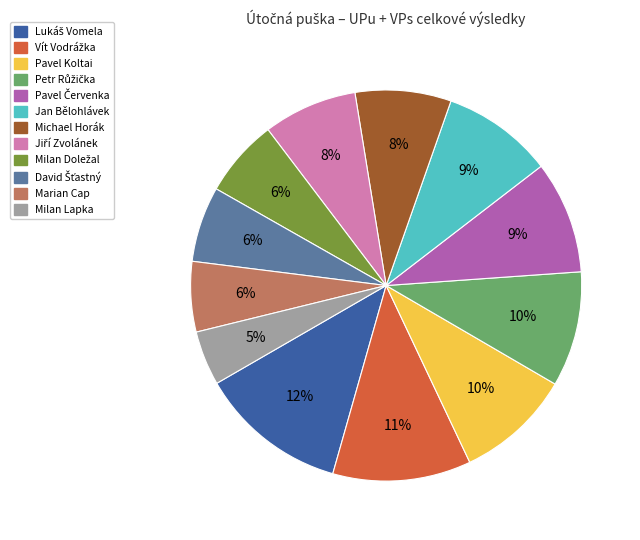

Approximately how many times larger is the value at Milan Lapka compared to Michael Horák?

0.6